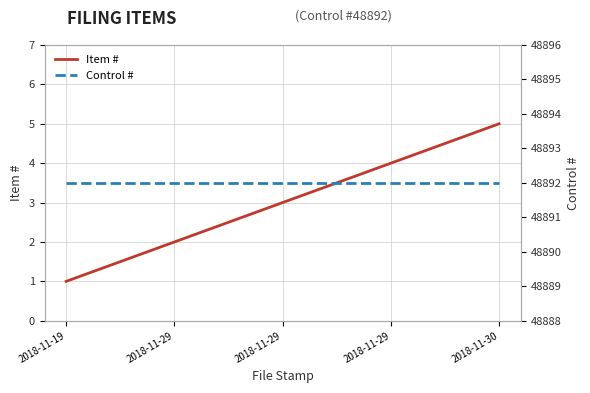

True or false: Control # has a value of 79416 at 2018-11-29.

False